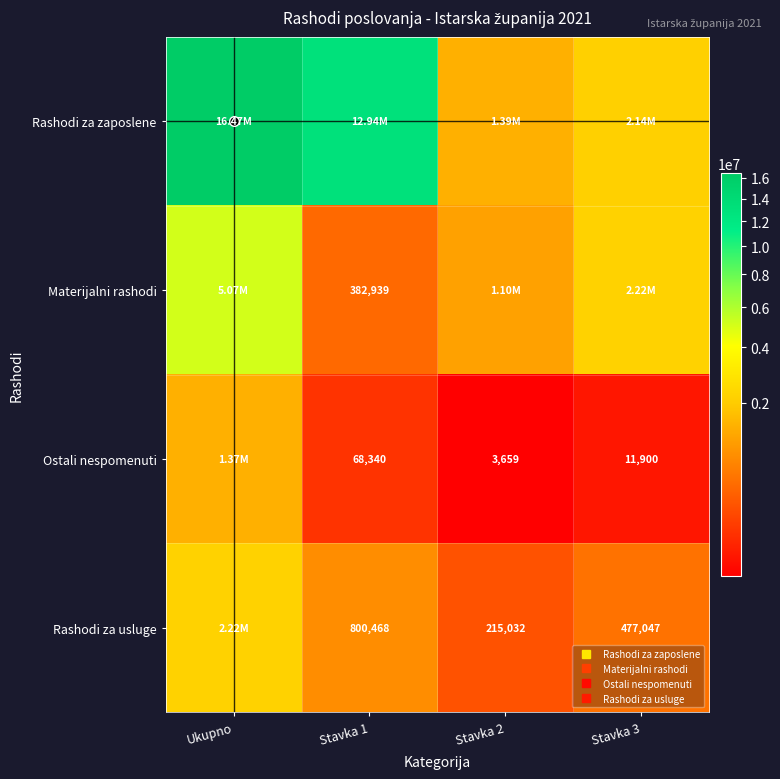

Which category has the lowest value in the Rashodi za usluge series?

Stavka 2